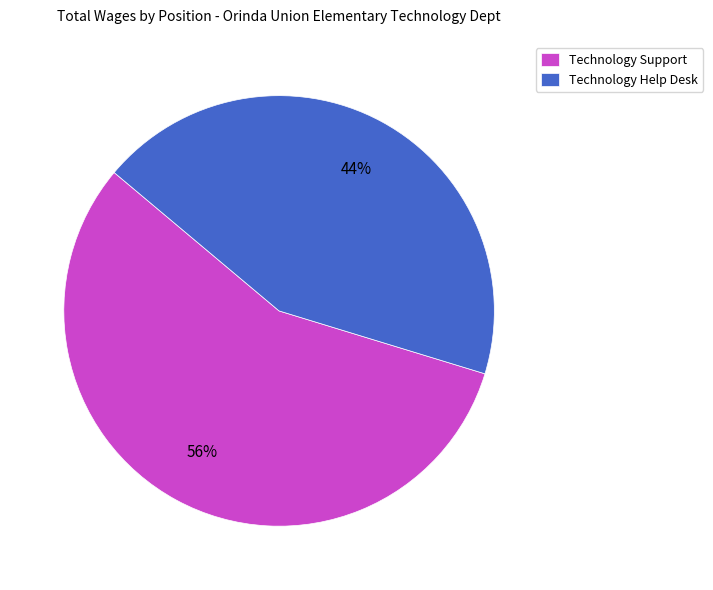

What percentage is the Technology Support slice, to the nearest percent?

56%